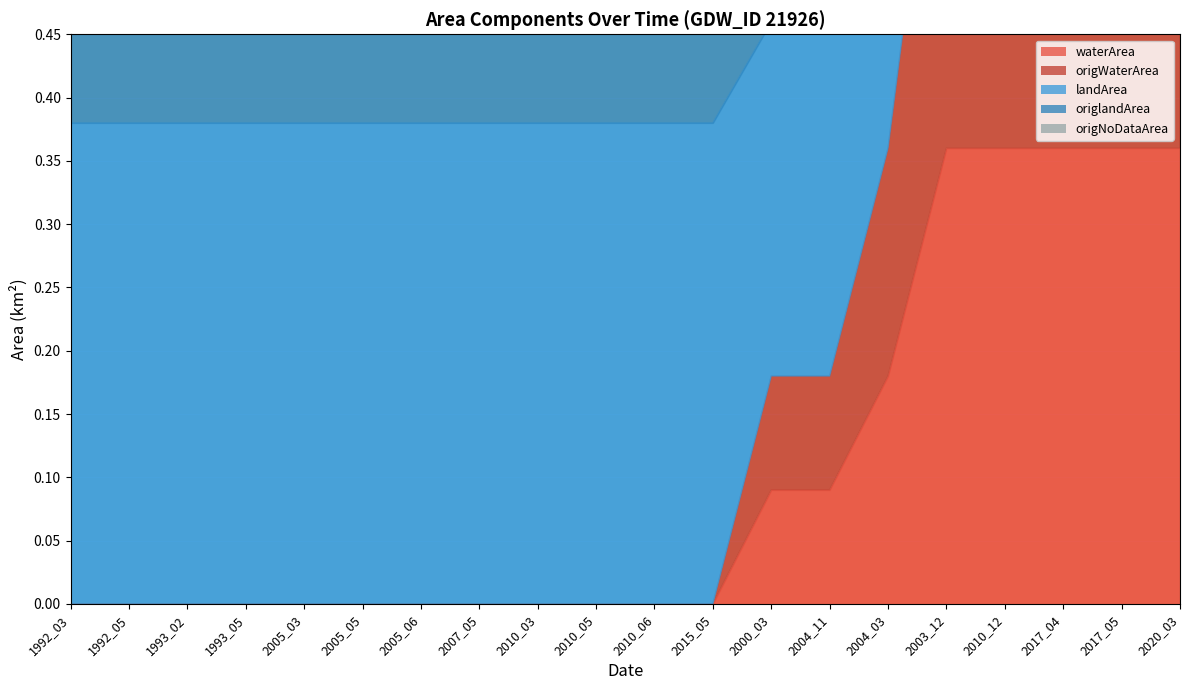

Which series has the largest total across all categories?

landArea